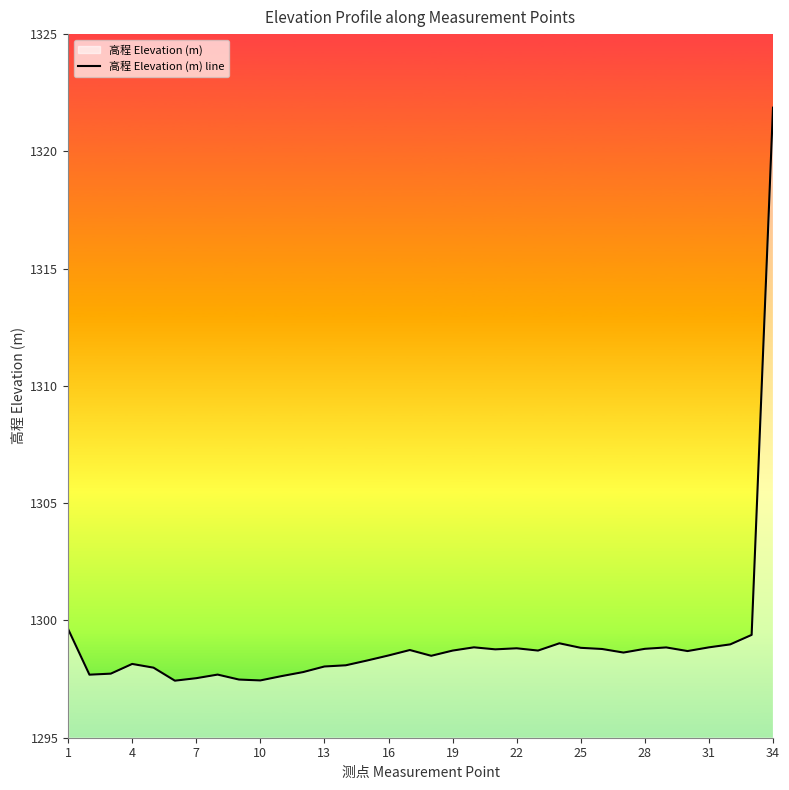

At which label does the data first exceed 1298?

1